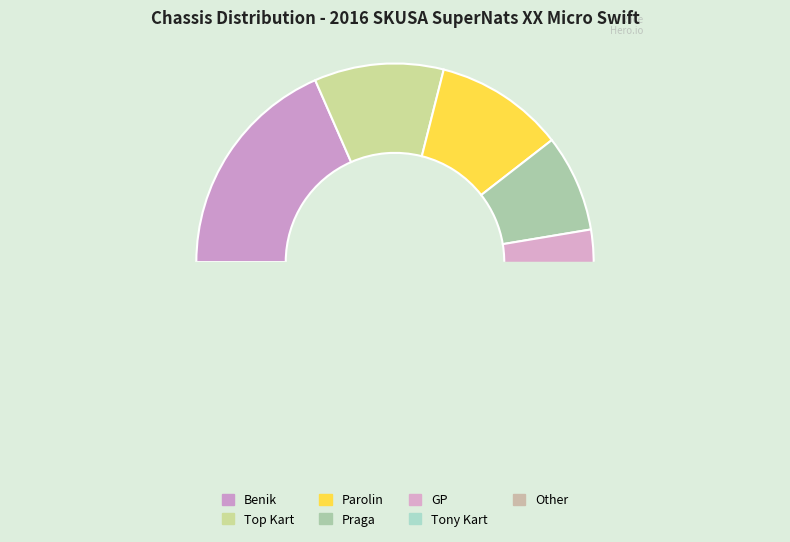

Does Benik represent more than half of the total?

No